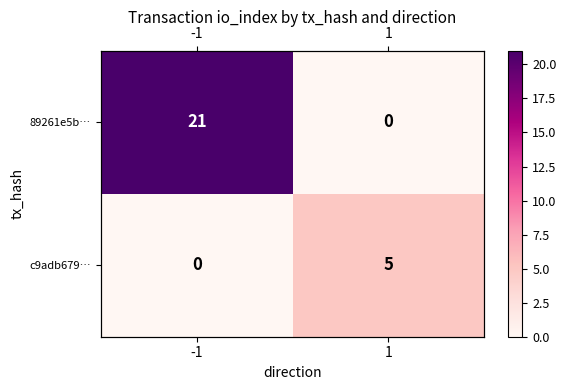

Rank the series by their maximum value, from lowest to highest.

c9adb679…, 89261e5b…